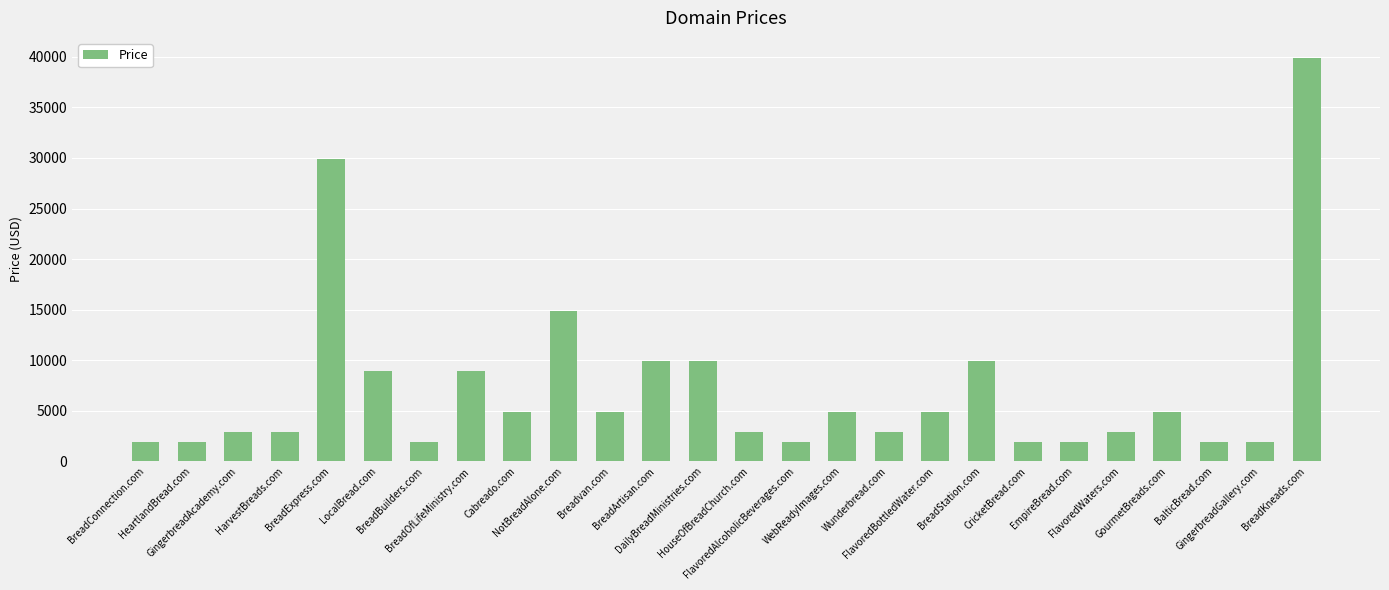

What is the maximum value shown in the chart?

39888